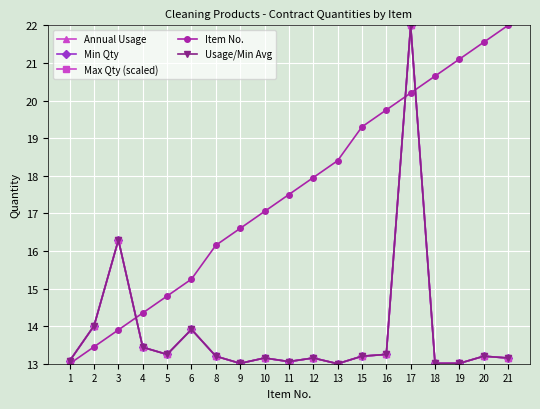

What is the approximate value of Usage/Min Avg at 5?

13.2